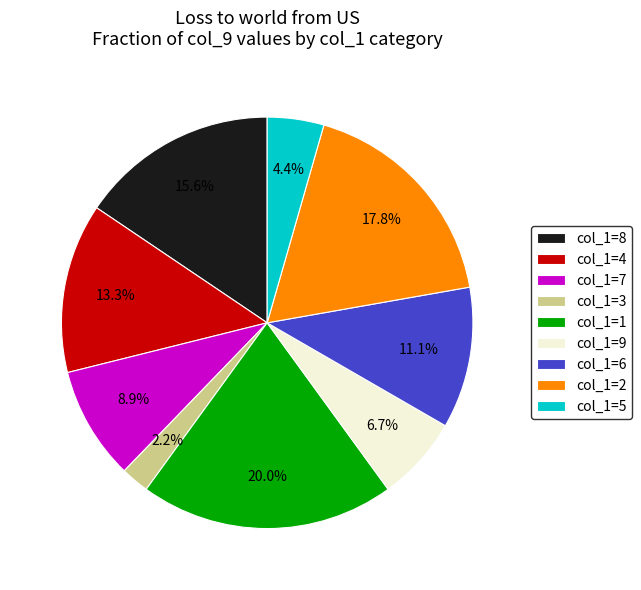

Rank the categories by value from lowest to highest.

col_1=3, col_1=5, col_1=9, col_1=7, col_1=6, col_1=4, col_1=8, col_1=2, col_1=1